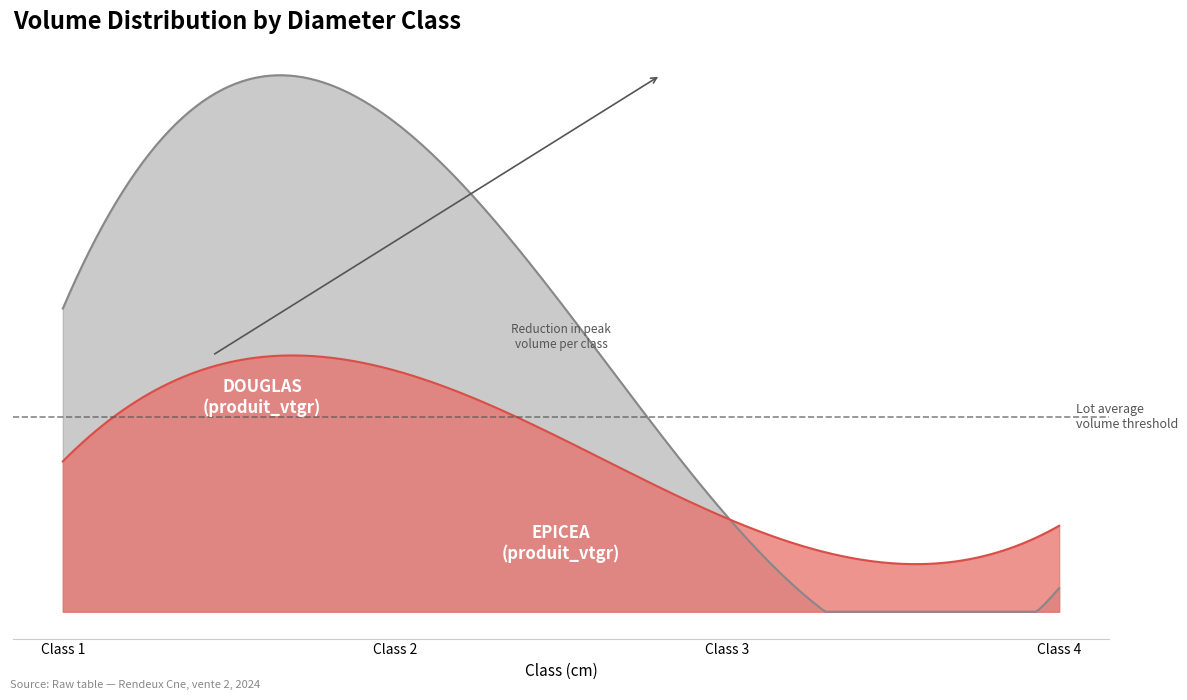

How many values in the EPICEA series exceed 31?

2